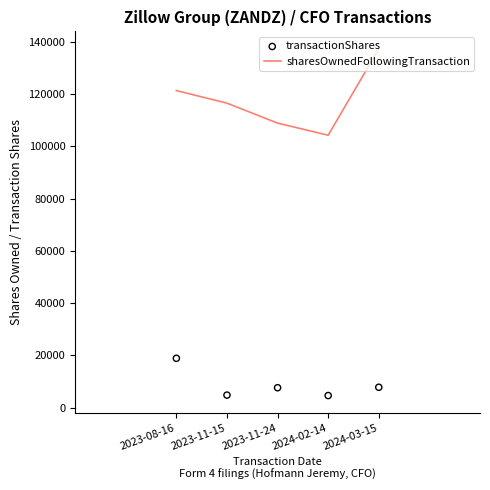

What is the total value across all series at 2023-11-15?

121334